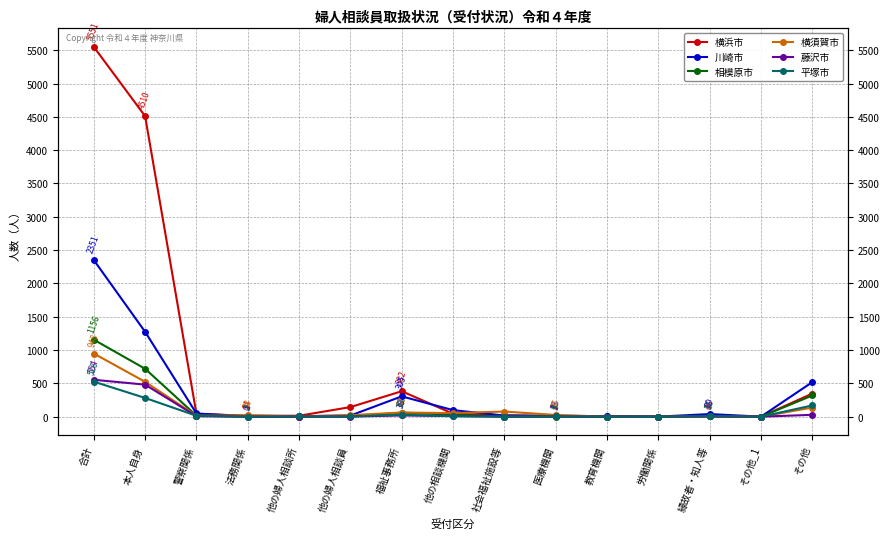

Is it true that 川崎市 equals 1 at 労働関係?

False